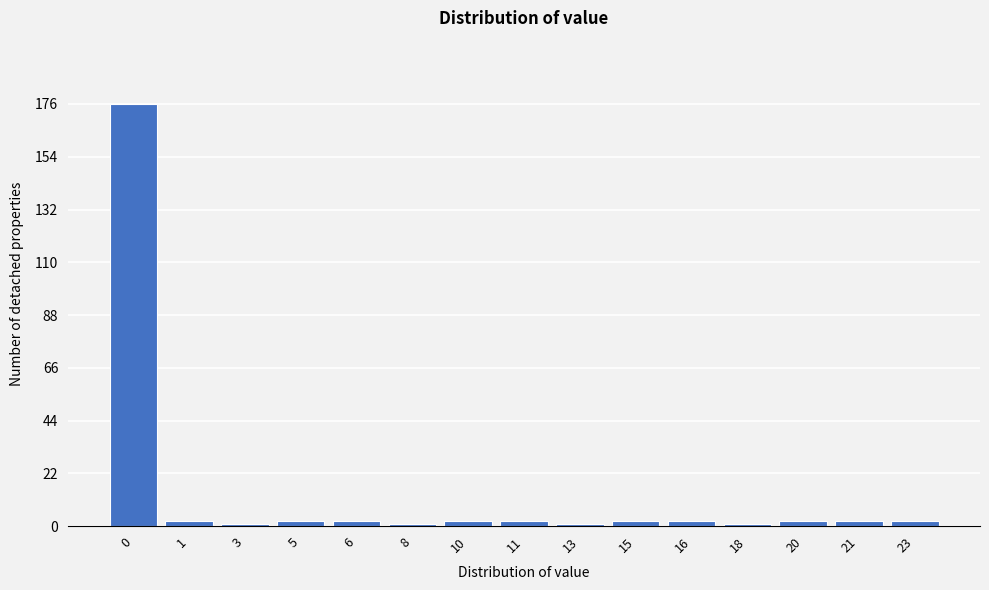

Reading left to right, list all the values displayed in this chart.

0=176	1=2	3=1	5=2	6=2	8=1	10=2	11=2	13=1	15=2	16=2	18=1	20=2	21=2	23=2